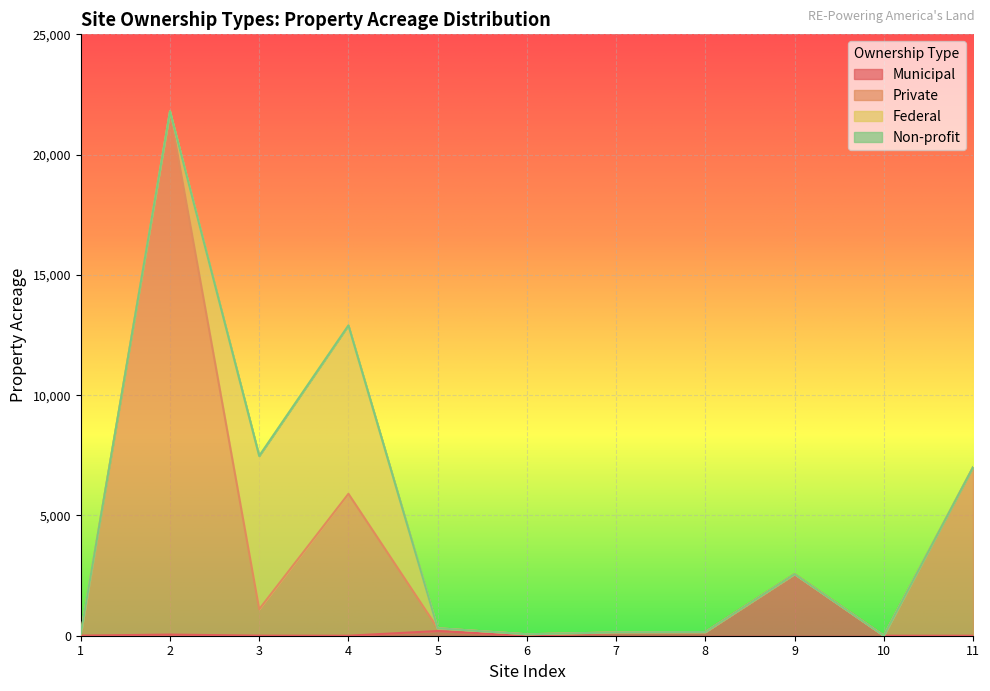

What is the greatest value displayed?

21797.5